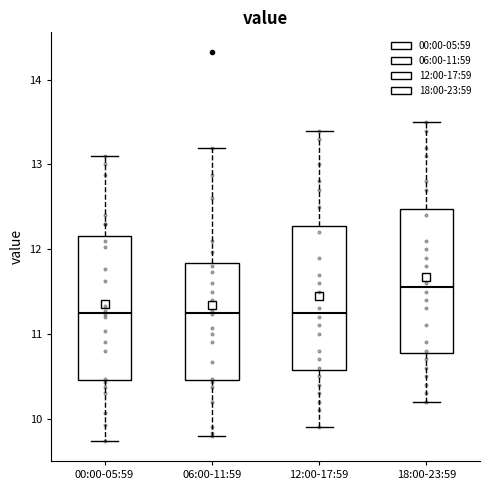

Where does the upper whisker of the box for 18:00-23:59 end on the y-axis? The values are not printed on the chart, so give them approximately, as read against the axis.

13.5